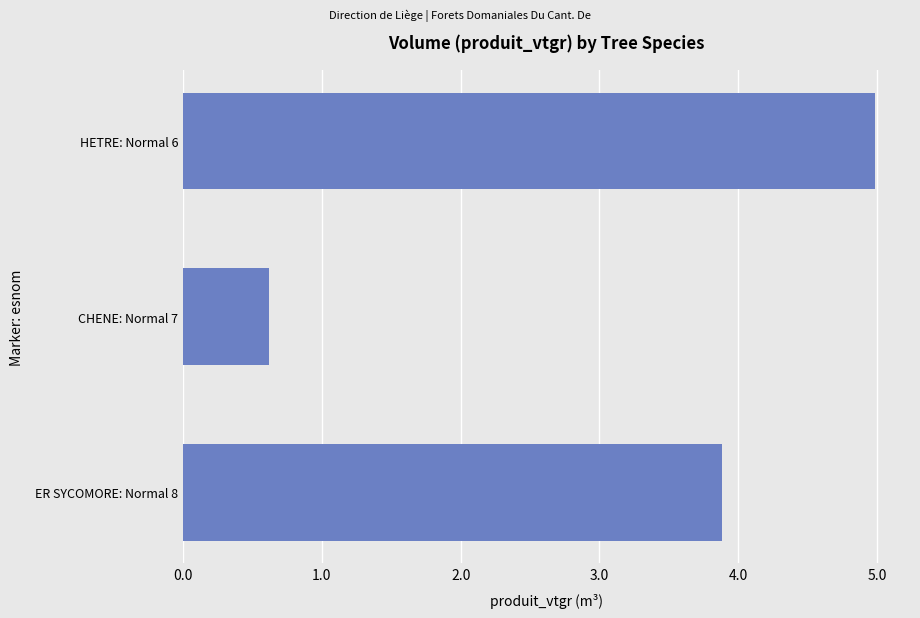

What is the difference between the values at HETRE: Normal 6 and ER SYCOMORE: Normal 8?

1.1